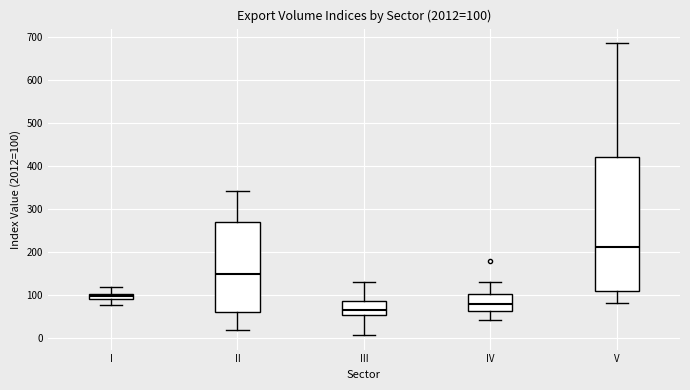

Which box's median line is the highest?

V